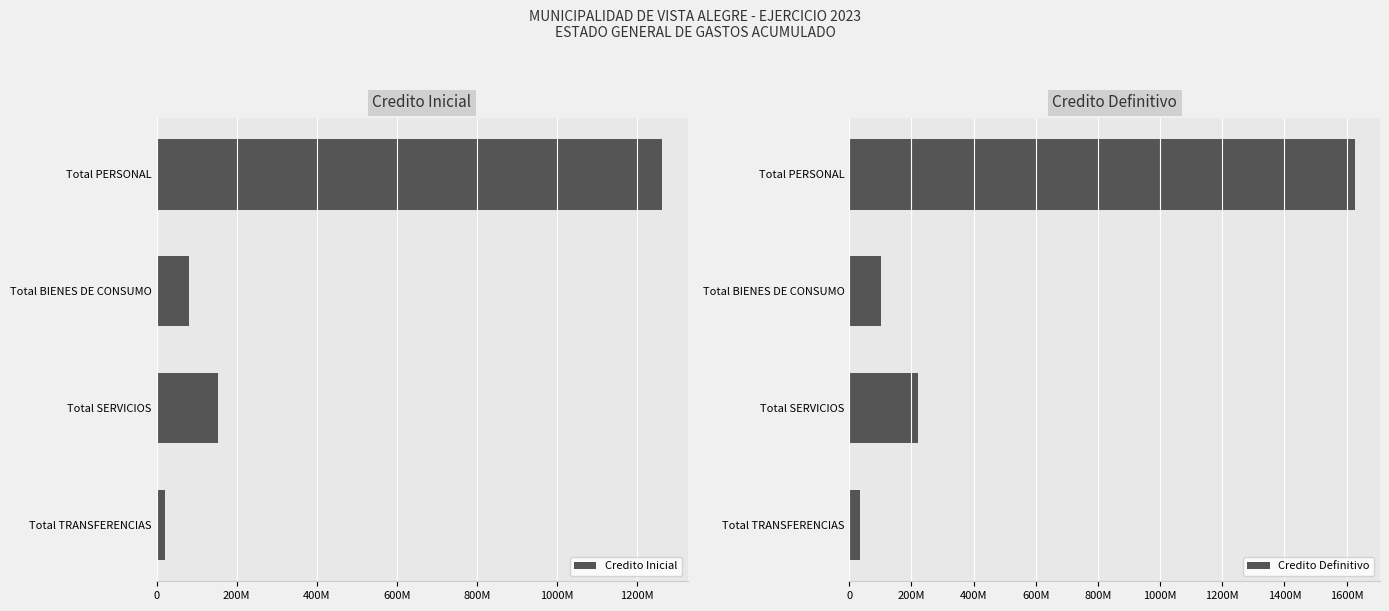

What is the difference between the second highest and second lowest values in the Credito Inicial series?

72000000